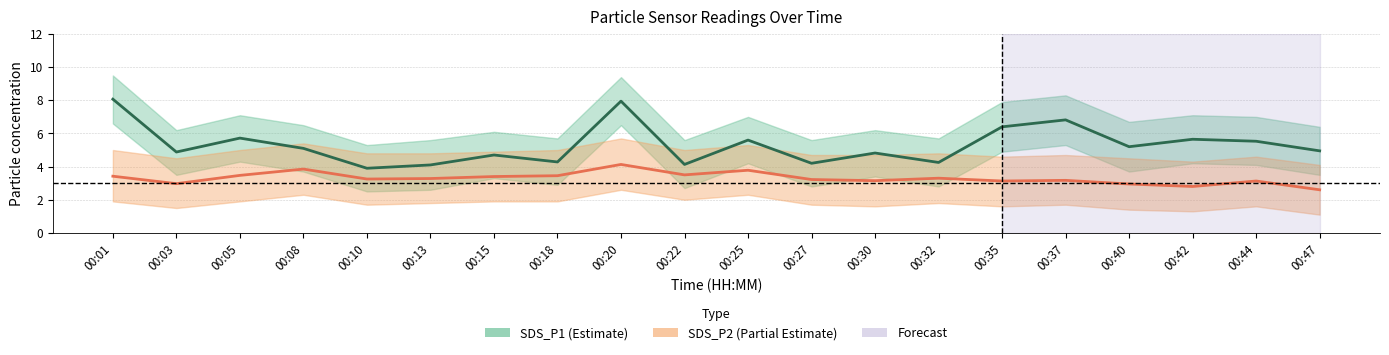

Which series changed the most between 00:03 and 00:27?

SDS_P1